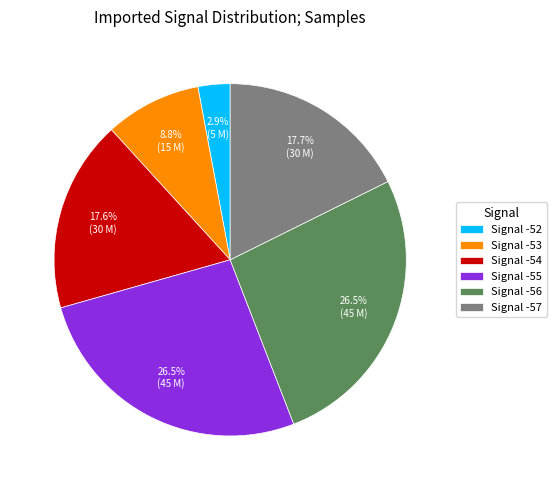

Between Signal -55 and Signal -53, which is larger?

Signal -55